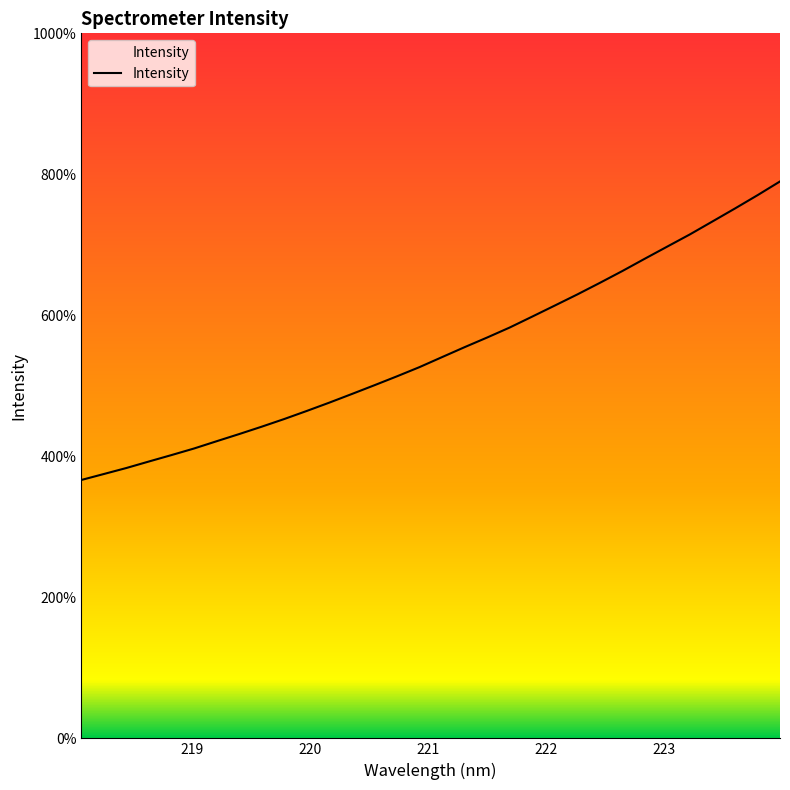

Is this an area chart (filled region under the line)?

Yes